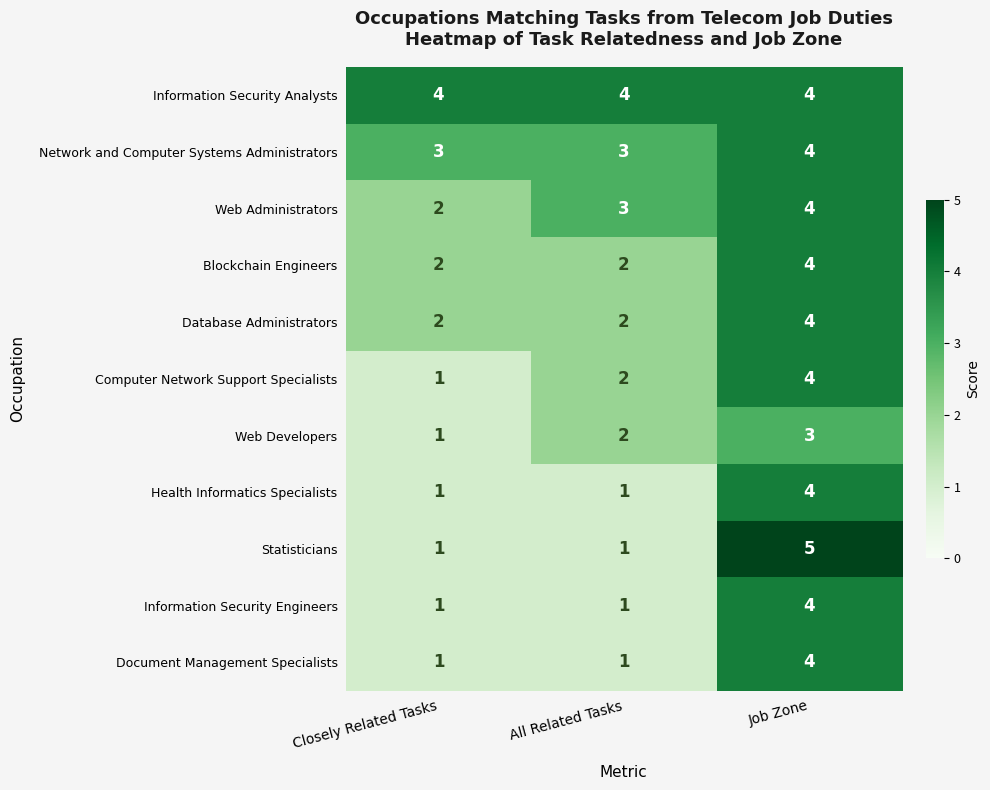

Which series has the largest range (max minus min)?

Statisticians